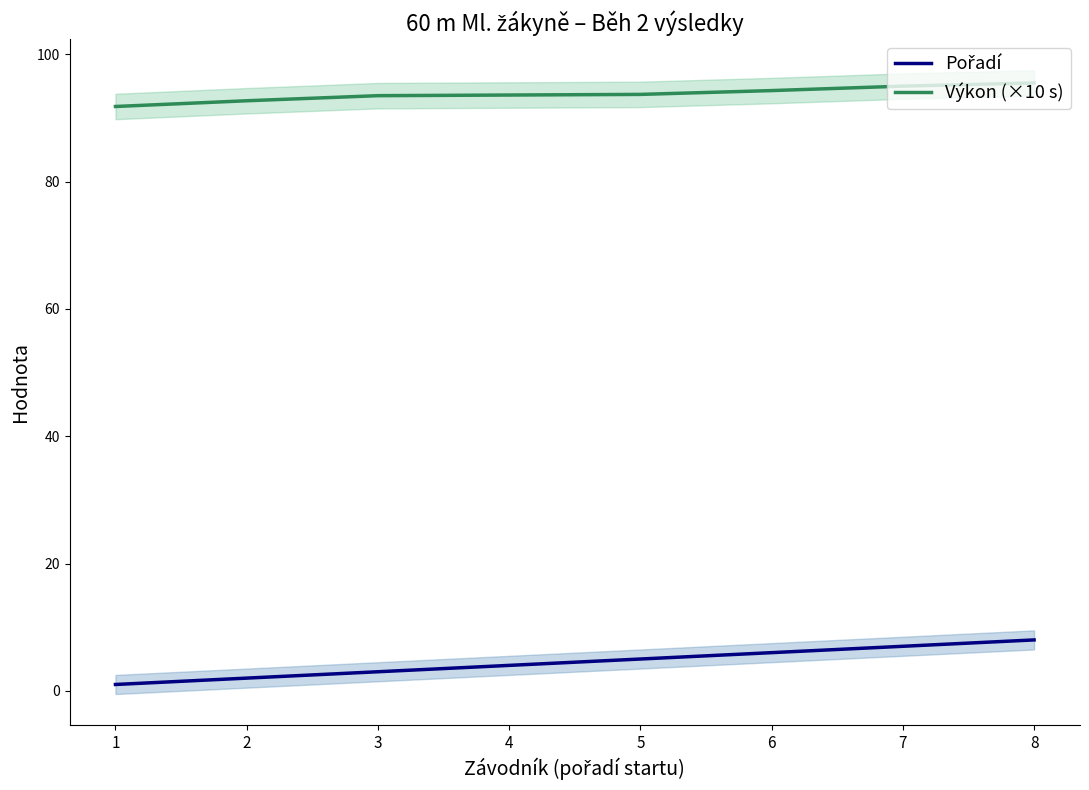

What is the sum of the Pořadí values at 5 and 2?

7.0